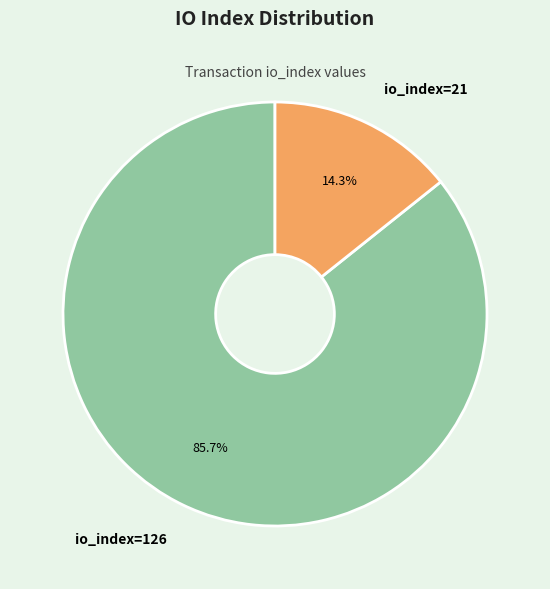

Is there any slice that represents more than half of the pie?

Yes